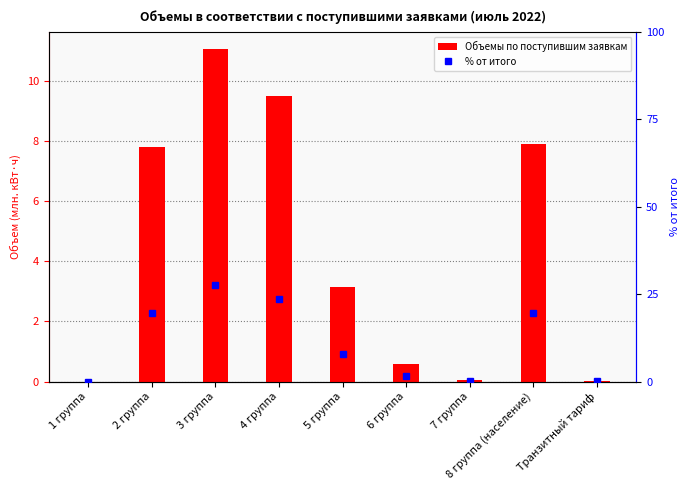

Reading left to right, transcribe all the data shown in this chart.

Объемы по поступившим заявкам: 1 группа=0.0	2 группа=7.8	3 группа=11.1	4 группа=9.5	5 группа=3.1	6 группа=0.6	7 группа=0.1	8 группа (население)=7.9	Транзитный тариф=0.0
% от итого: 1 группа=0.0	2 группа=19.5	3 группа=27.6	4 группа=23.7	5 группа=7.8	6 группа=1.5	7 группа=0.1	8 группа (население)=19.7	Транзитный тариф=0.0